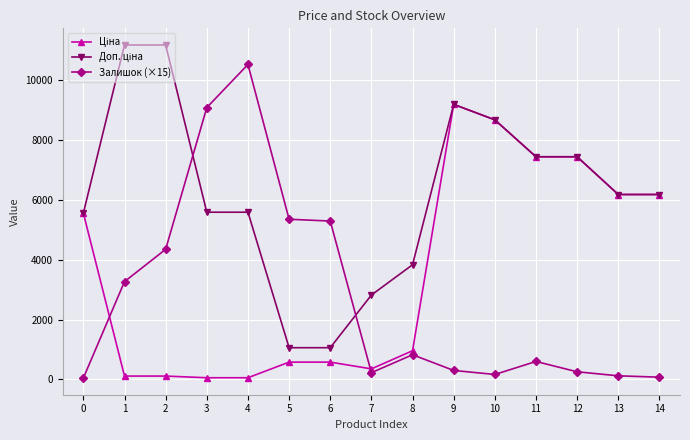

What is the difference between the highest and lowest values at 6?

4716.9